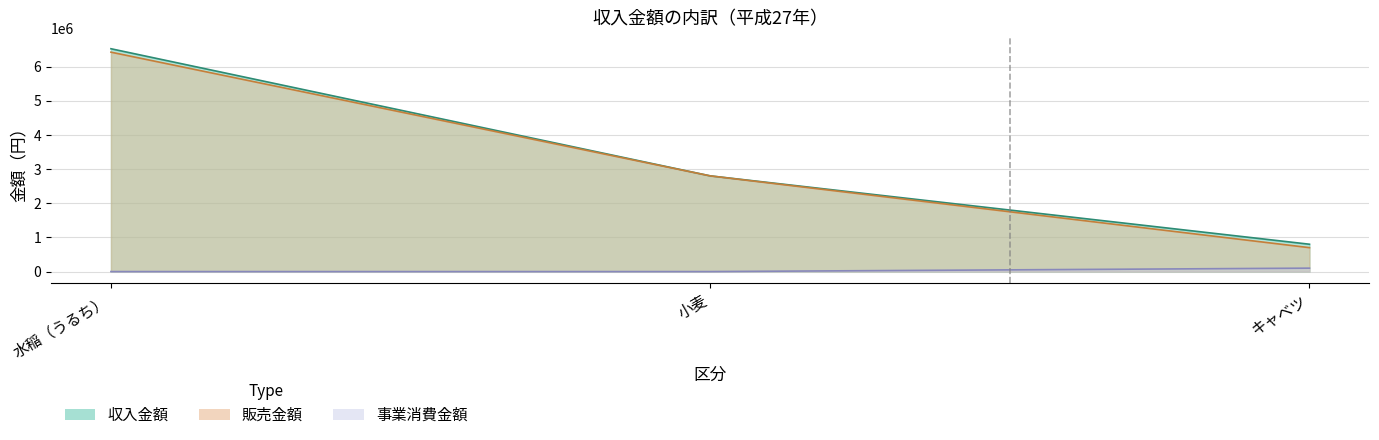

Is the value of 収入金額 at 水稲（うるち） greater than the value of 事業消費金額 at キャベツ?

Yes